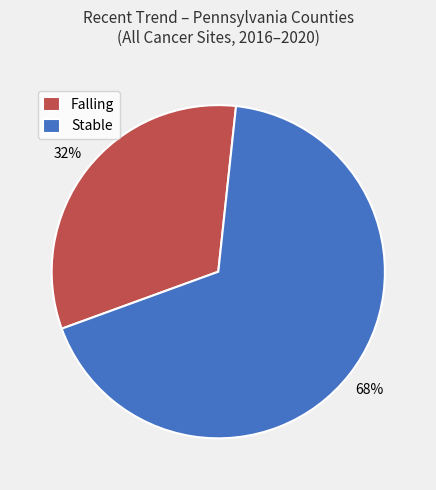

Is the sum of Stable and Falling greater than half?

Yes